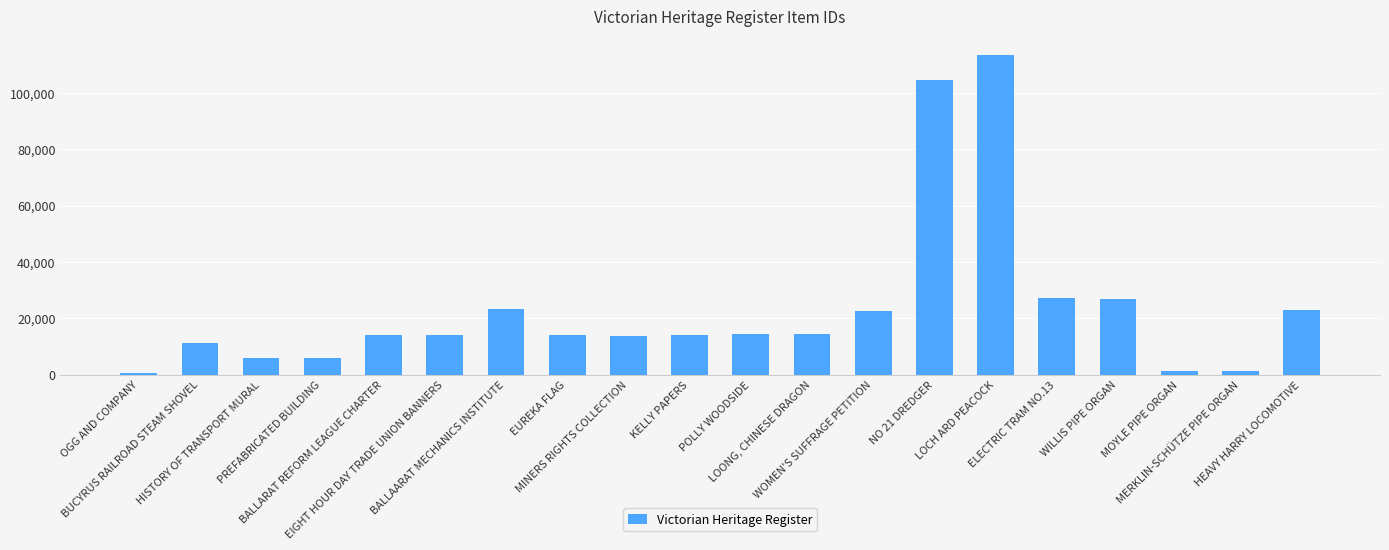

What is the difference between the maximum and minimum values?

112679